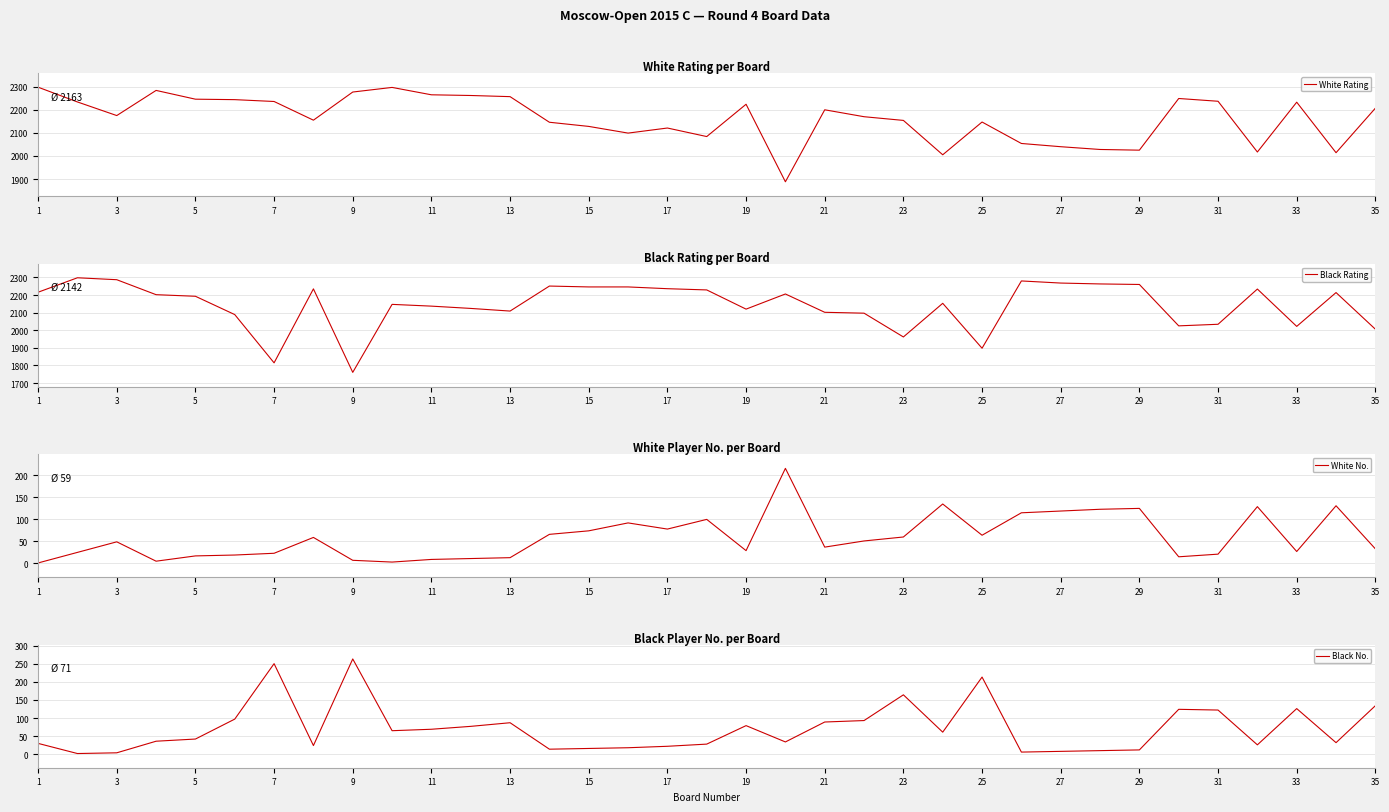

The value of White Rating at 25 is 3252. True or false?

False